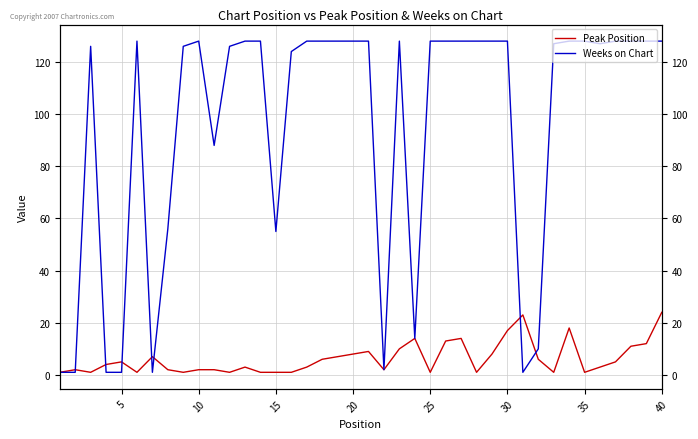

How many series are shown in this chart?

2